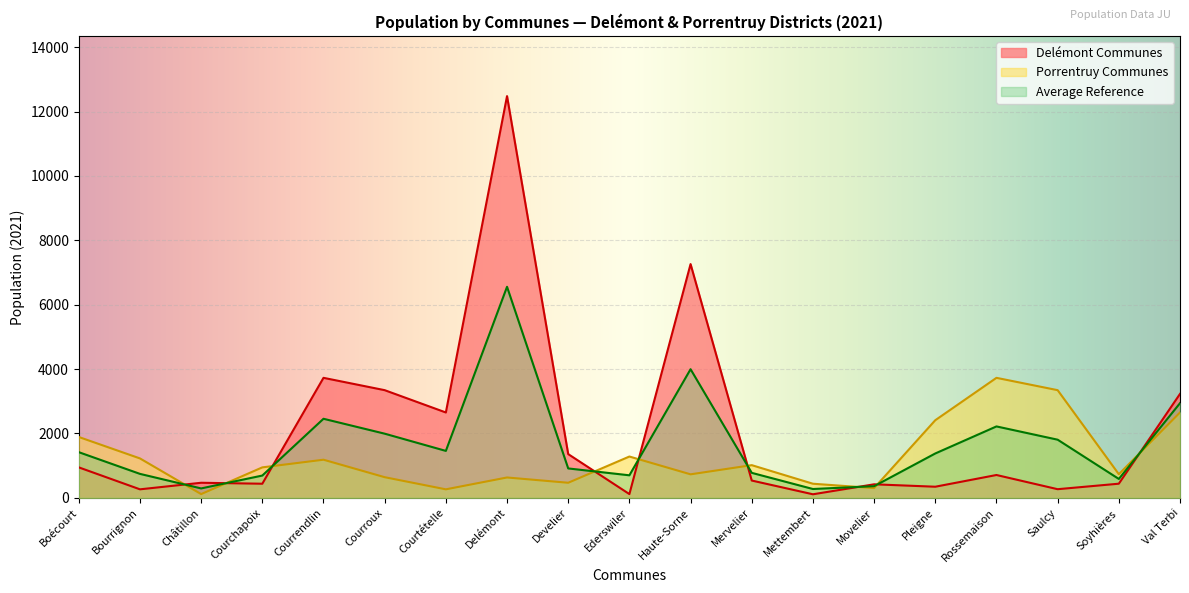

At which category is the sum across all series the highest?

Delémont